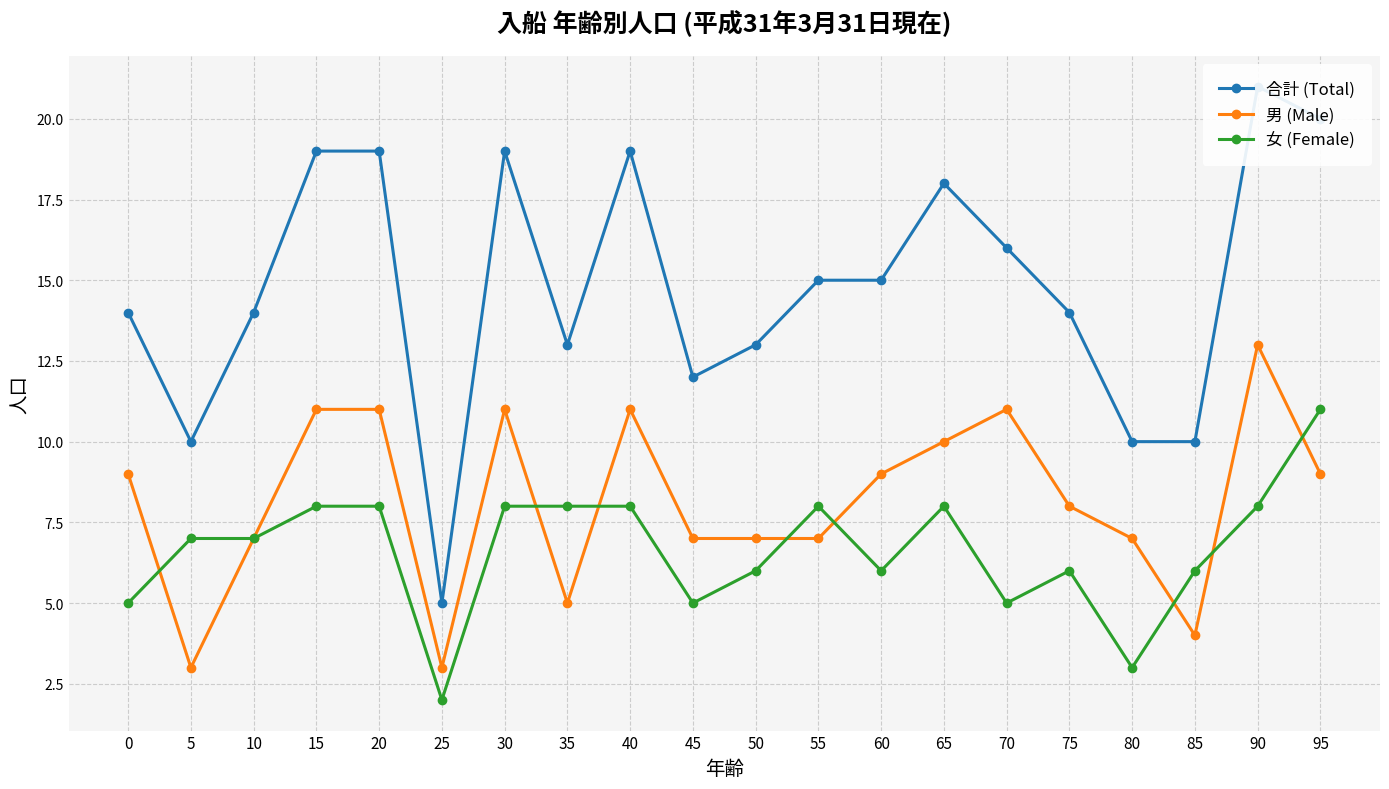

What is the total value across all series at 70?

32